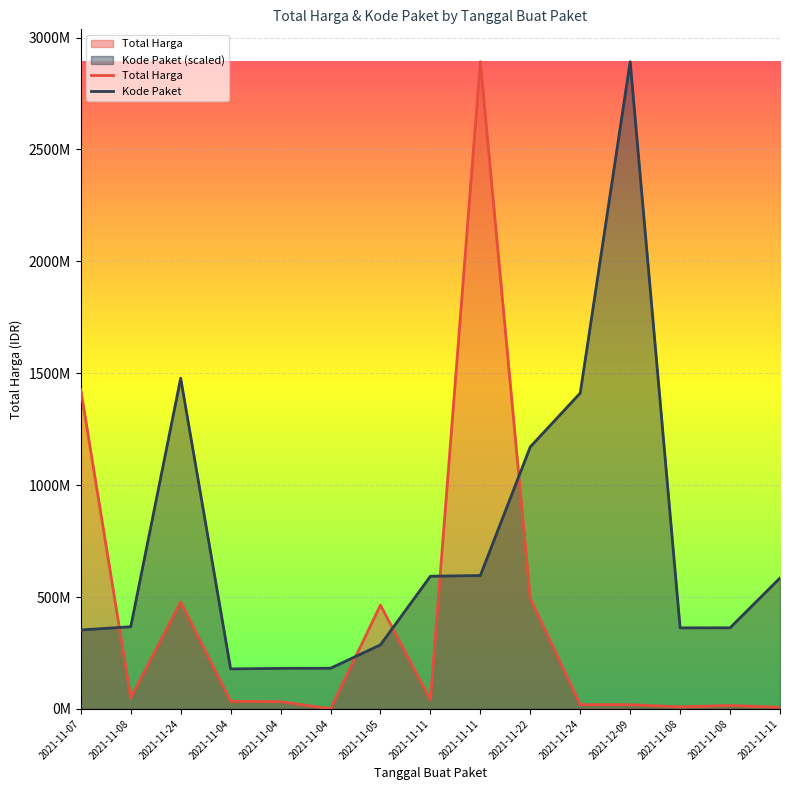

After their last crossing, which series has the higher values: Kode Paket or Total Harga?

Kode Paket